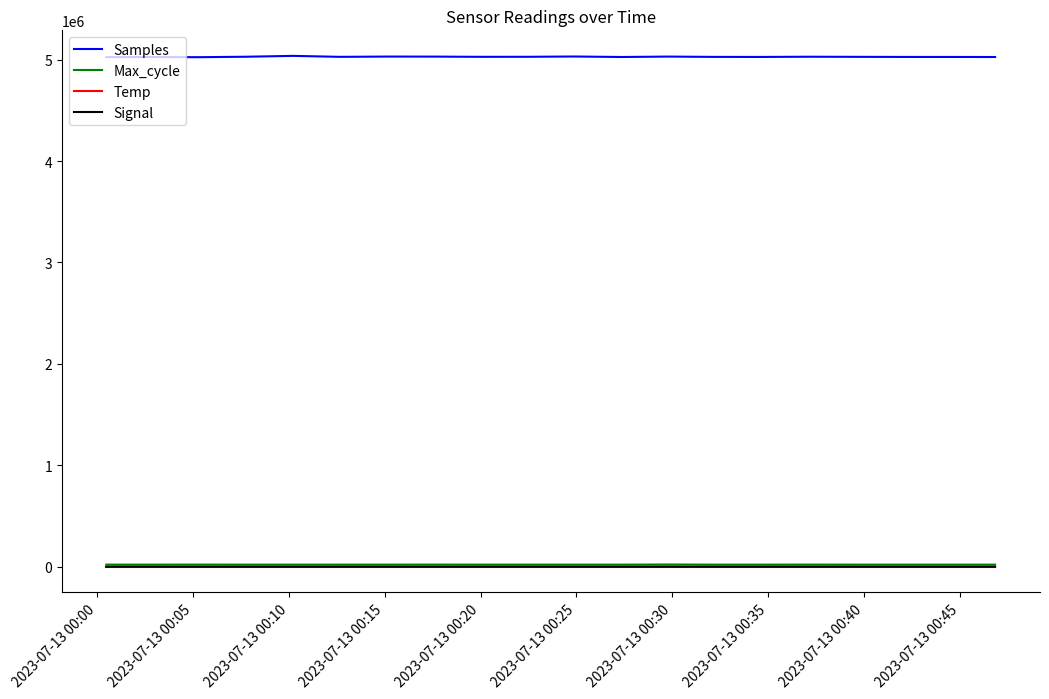

Which series has the largest range (max minus min)?

Samples